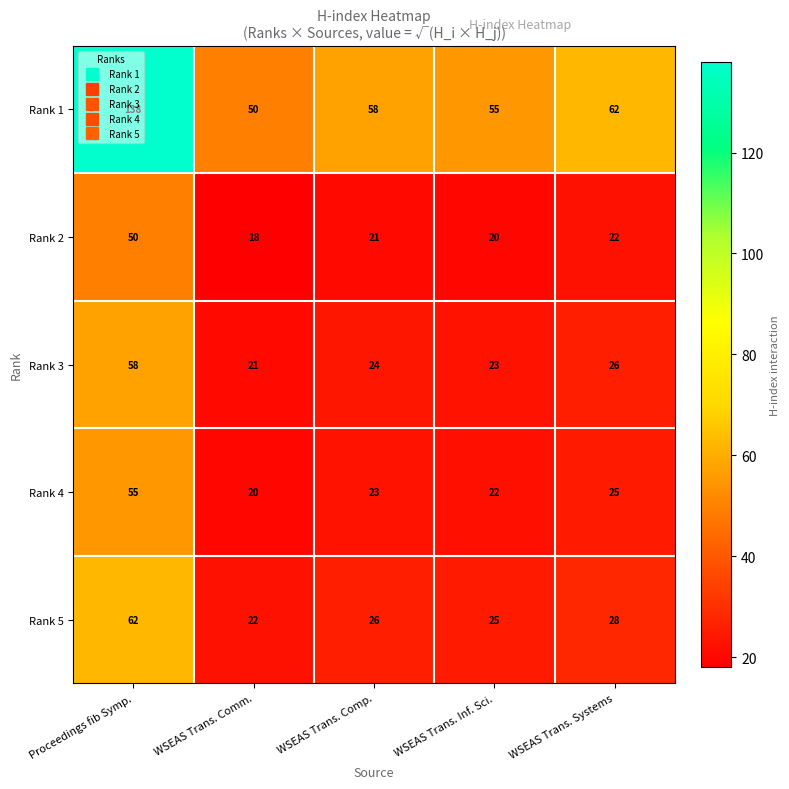

Count the number of categories in the chart.

5